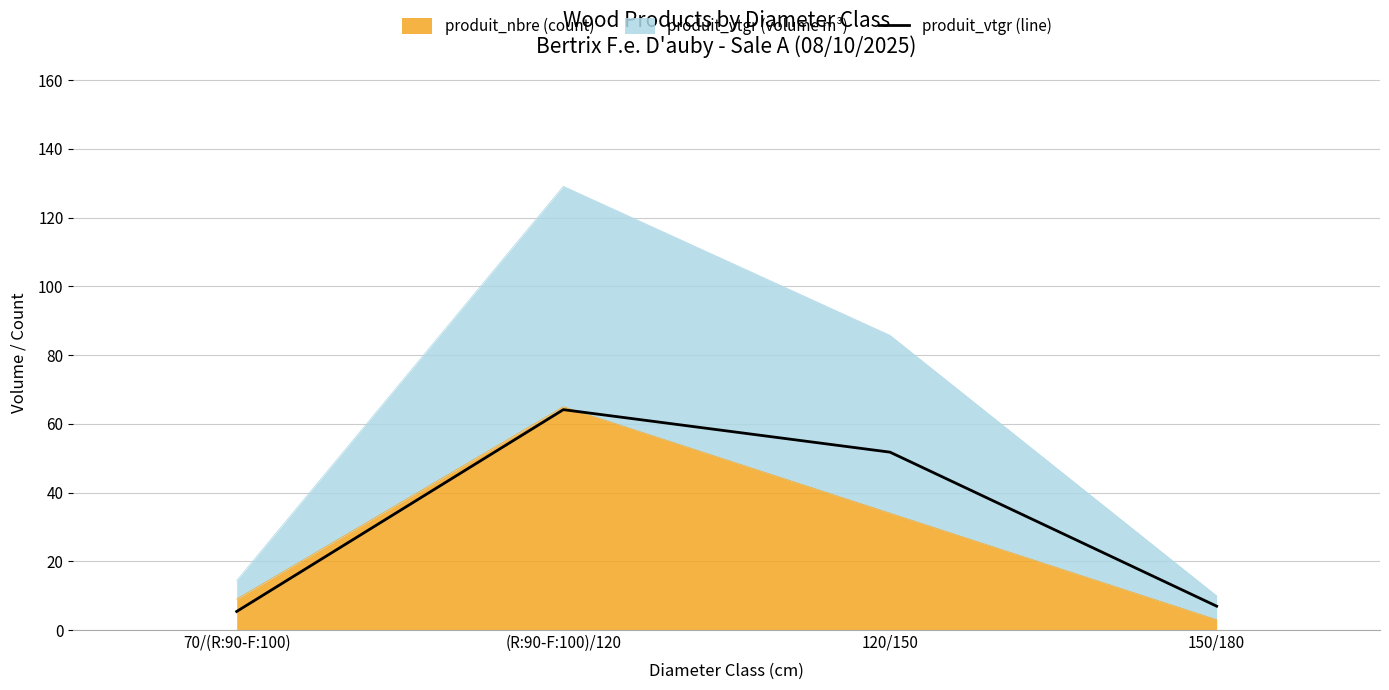

What is the difference between the maximum and minimum values?

58.7